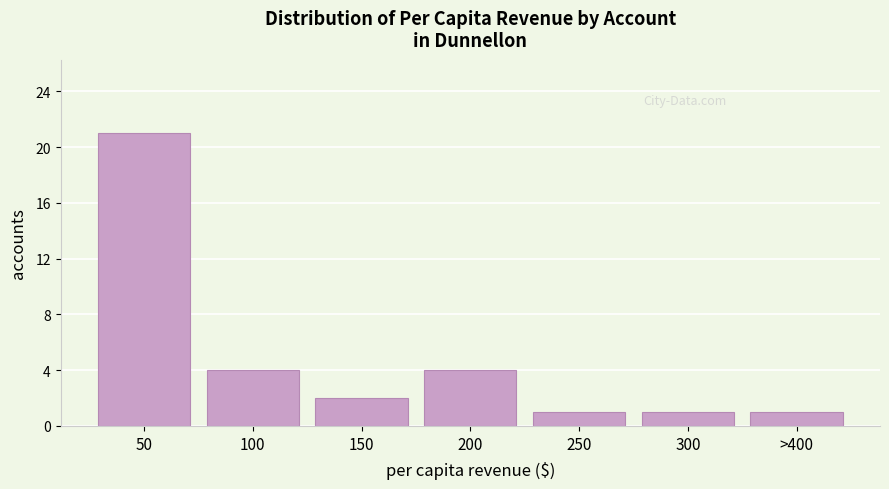

Reading left to right, list all the values displayed in this chart.

50=21	100=4	150=2	200=4	250=1	300=1	>400=1